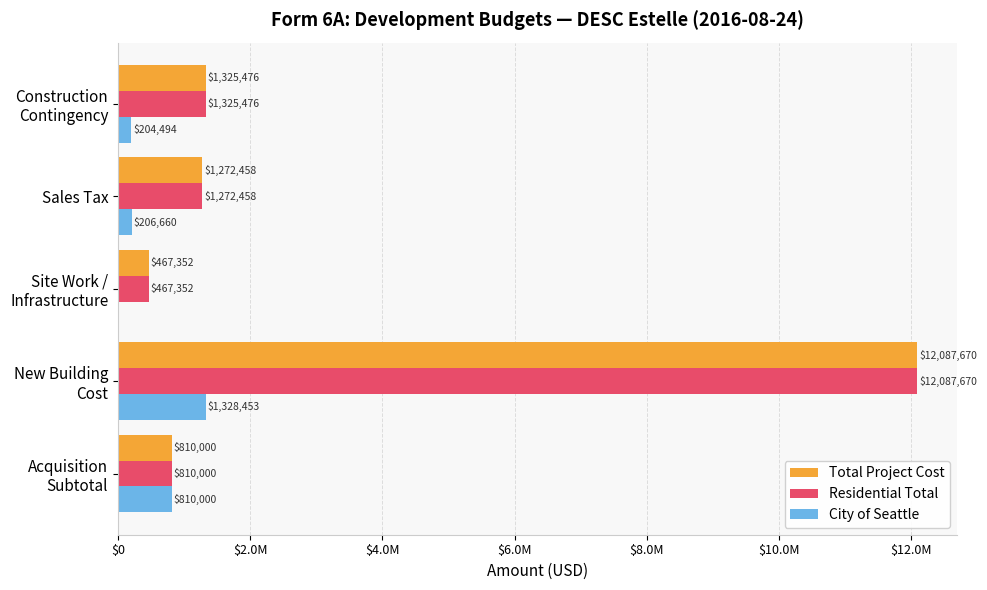

What are all the series names shown in the legend?

Total Project Cost, Residential Total, City of Seattle